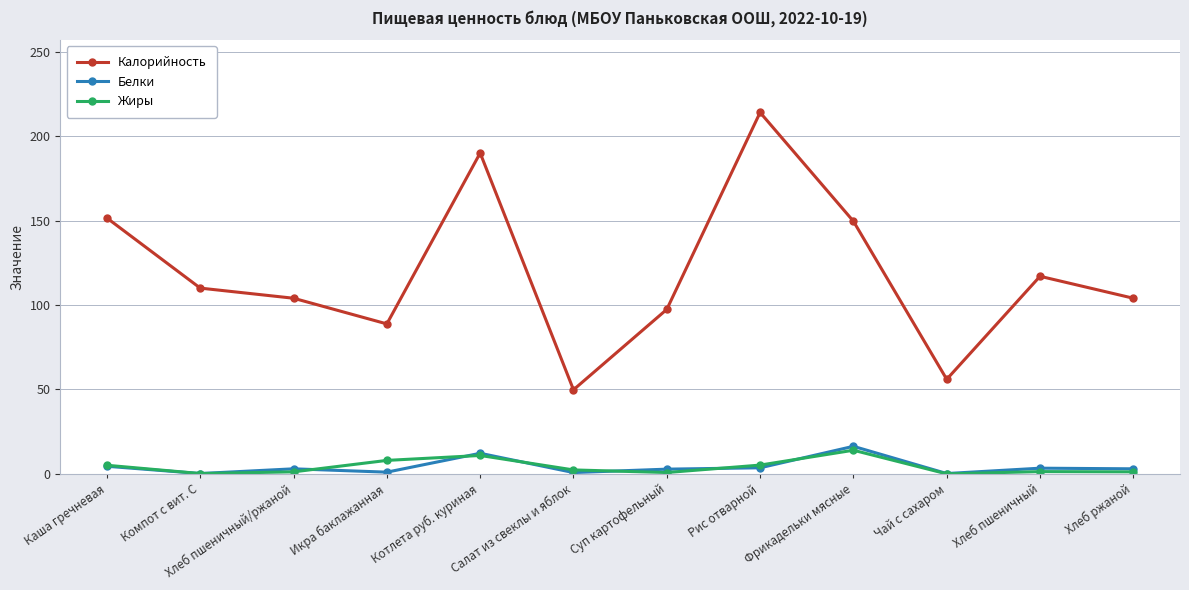

True or false: Калорийность has a value of 214.0 at Рис отварной.

True